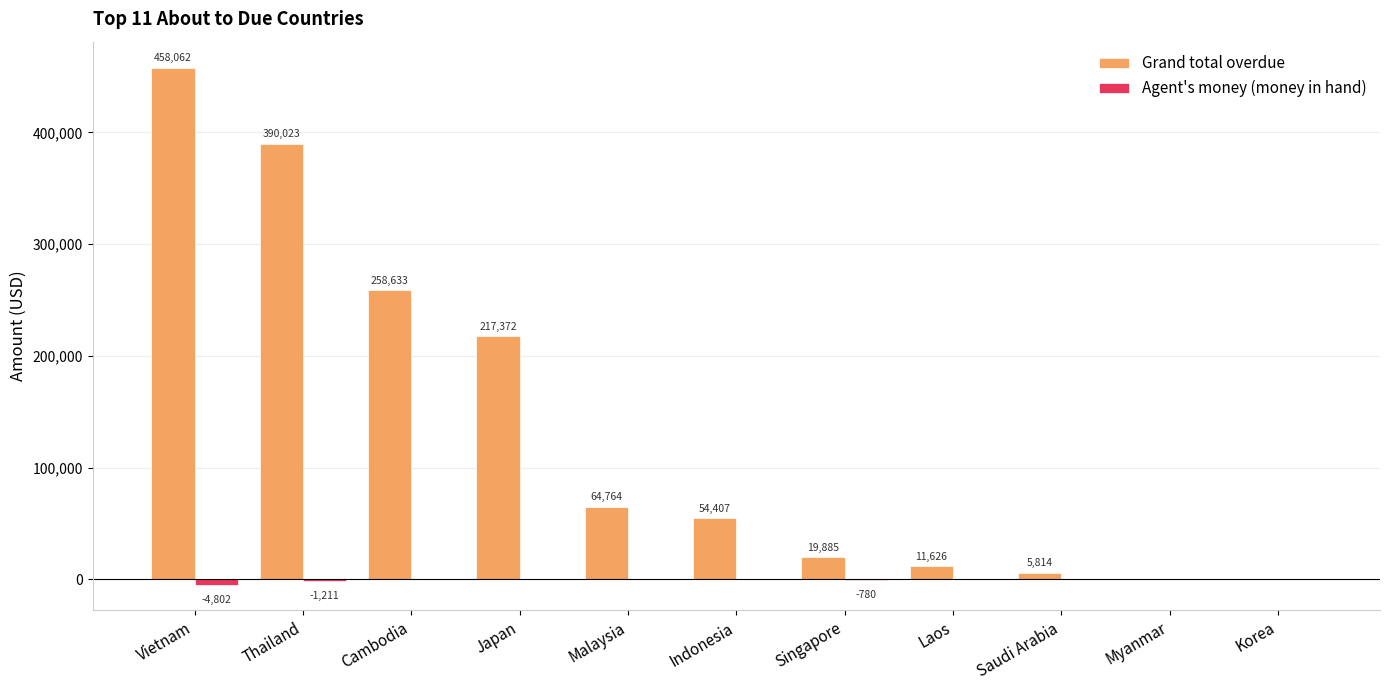

Which series has the largest total across all categories?

Grand total overdue